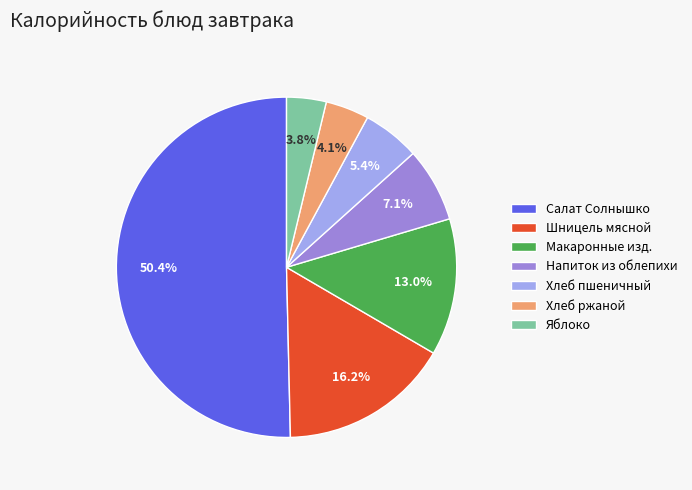

Between Макаронные изд. and Напиток из облепихи, which is larger?

Макаронные изд.